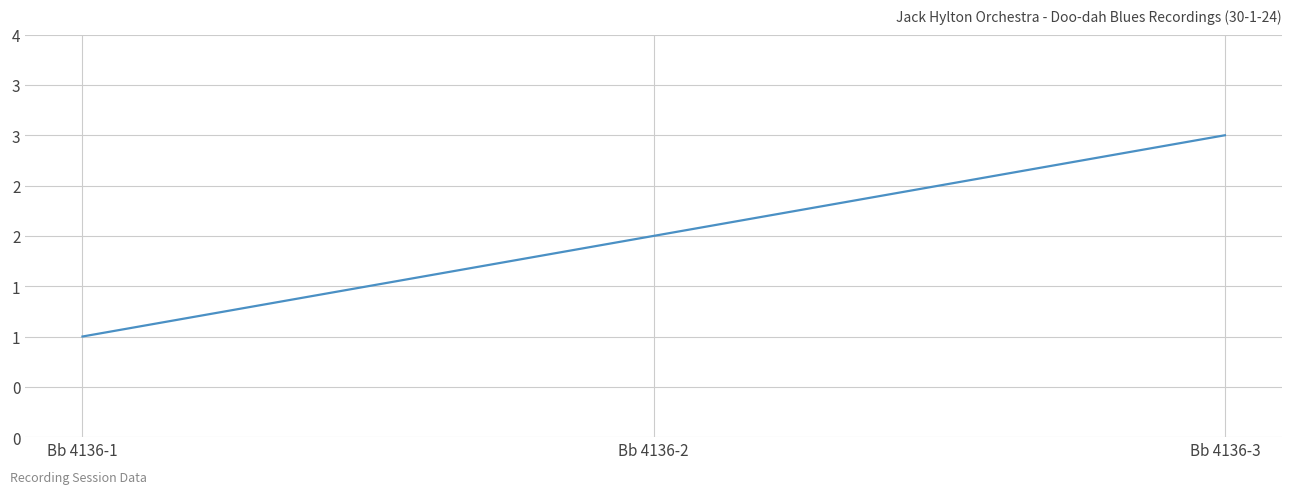

Does the chart have visible grid lines?

Yes